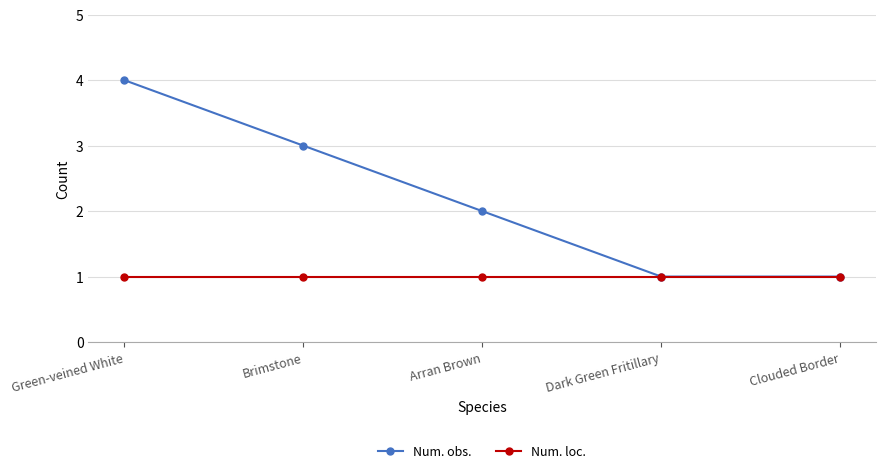

What position from the left is Dark Green Fritillary?

4